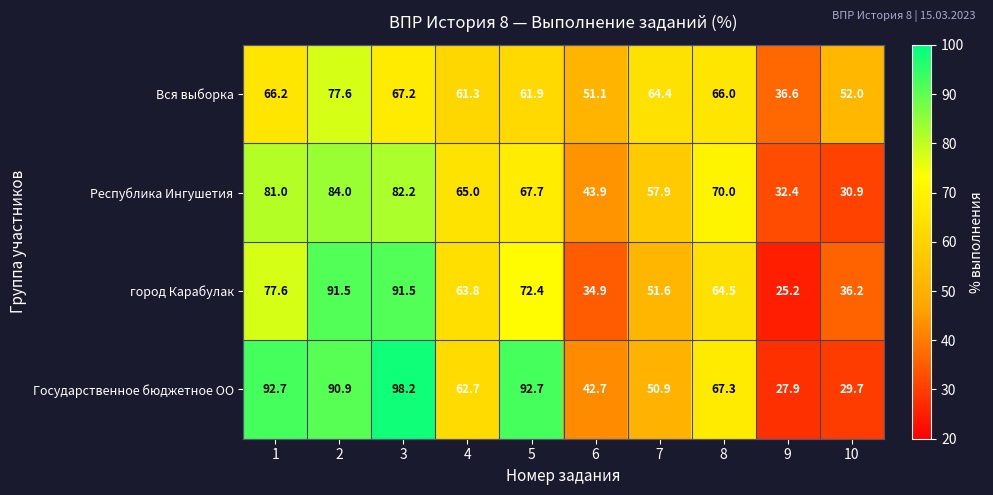

Which category has the lowest value in the Вся выборка series?

9